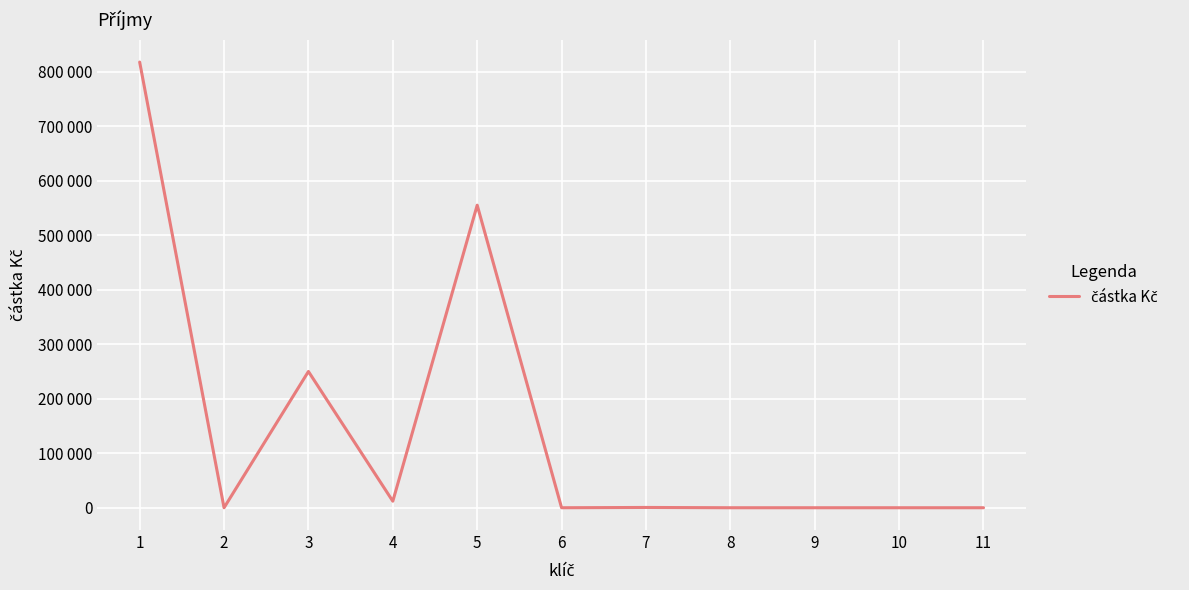

Does the chart display data point markers on the line(s)?

No